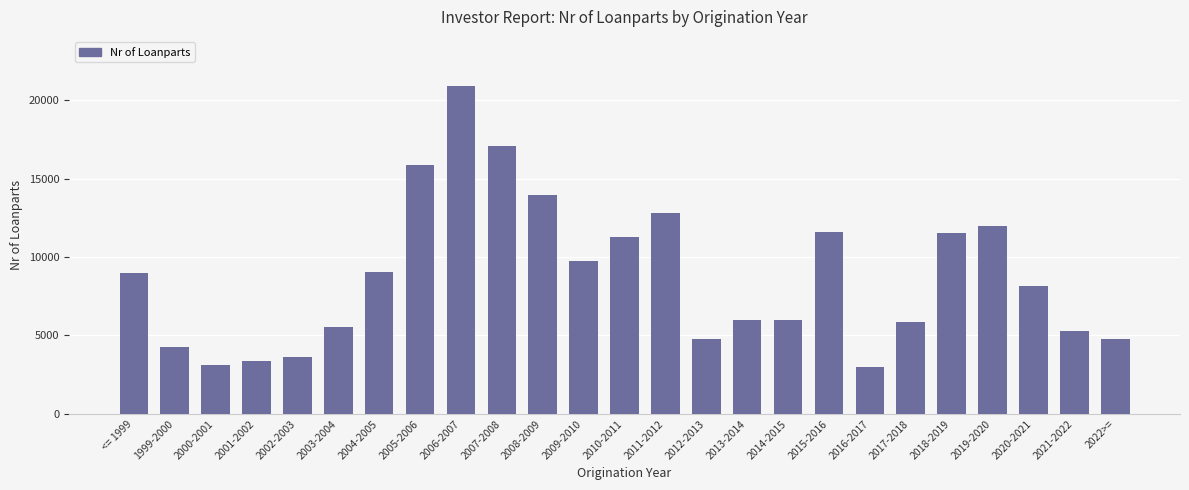

What is the label of the 21st bar from the right?

2002-2003